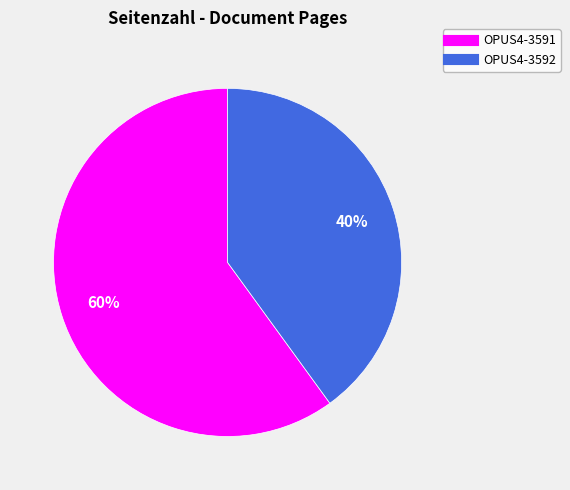

Is the sum of OPUS4-3592 and OPUS4-3591 greater than half?

Yes